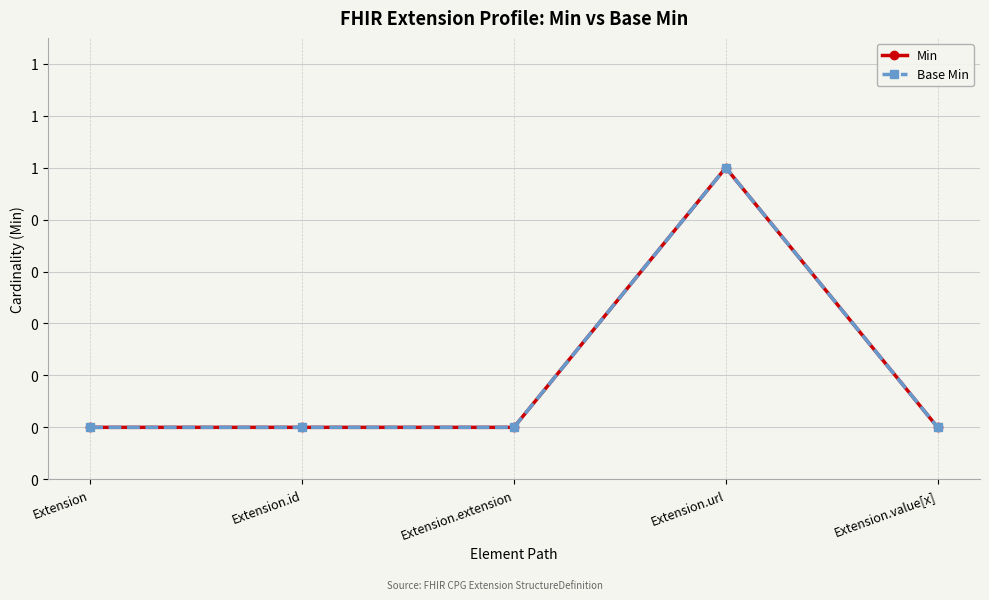

True or false: Base Min has a value of 0 at Extension.value[x].

True